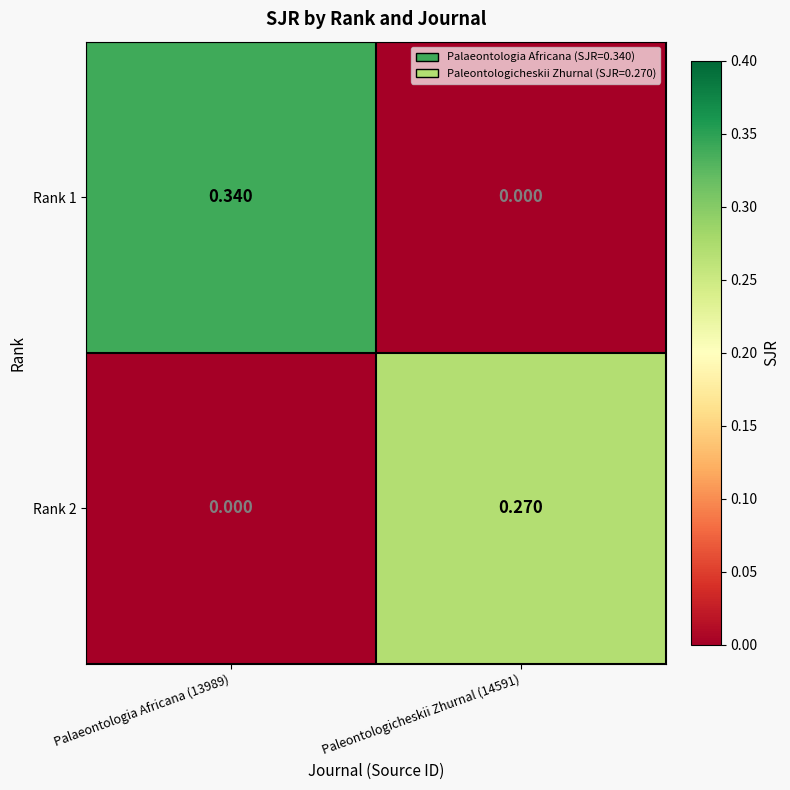

Is the value of Rank 1 at Paleontologicheskii Zhurnal (14591) greater than the value of Rank 2 at Paleontologicheskii Zhurnal (14591)?

No